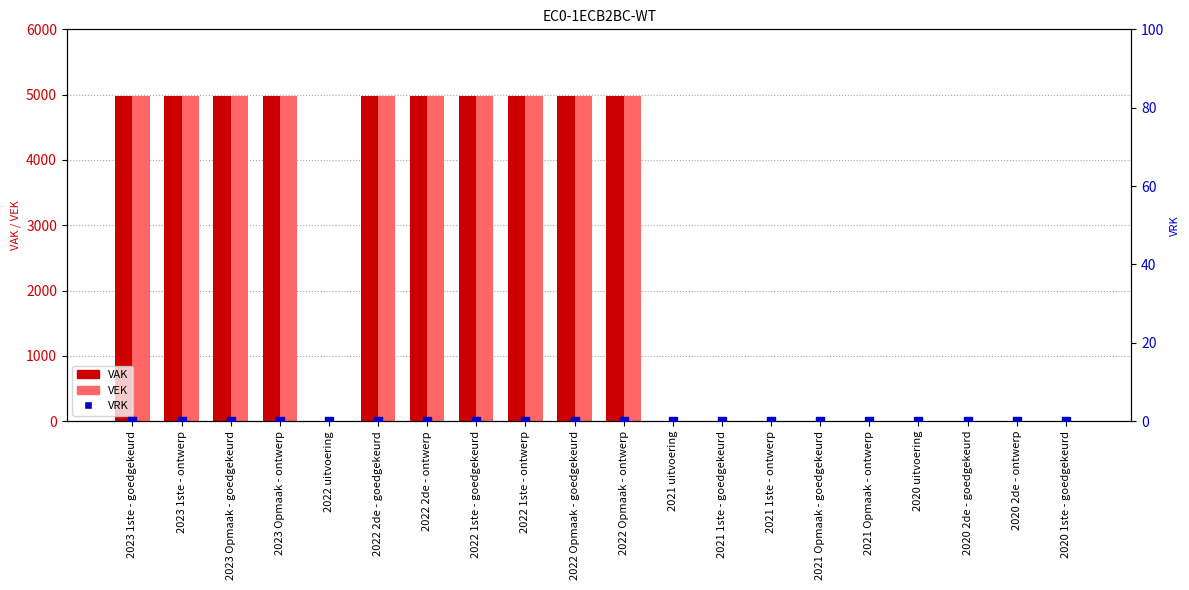

At which category is the sum across all series the highest?

2023 1ste - goedgekeurd